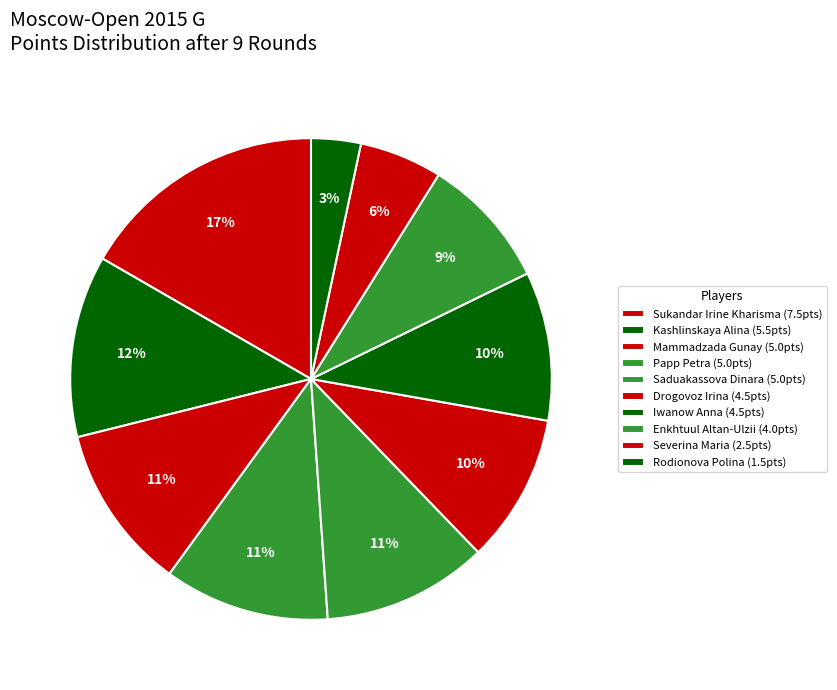

How many slices are in this pie chart?

10